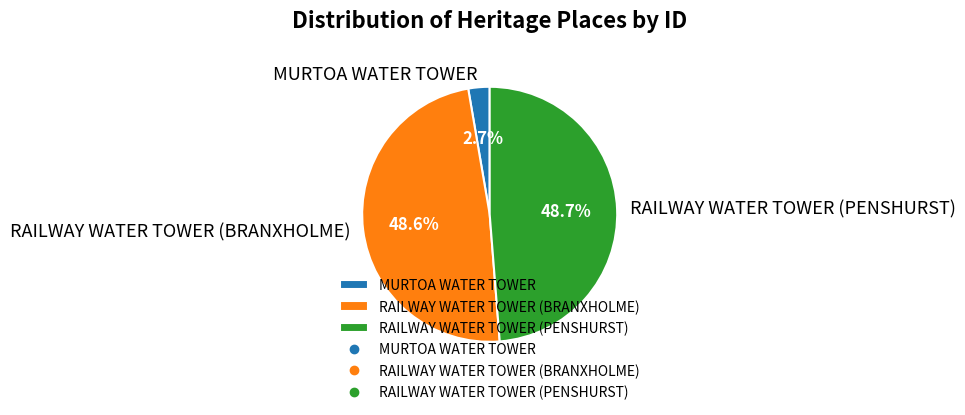

How many slices are in this pie chart?

3